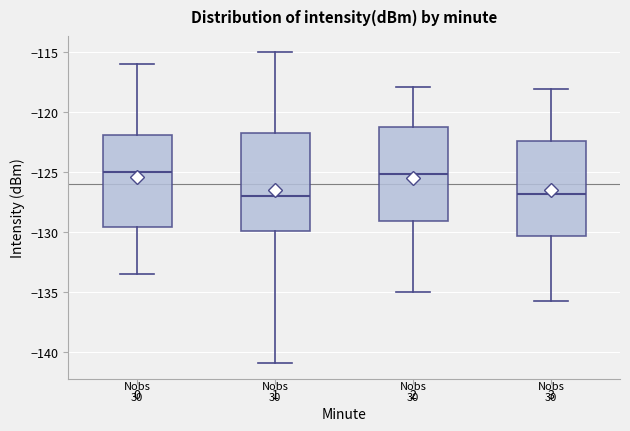

Reading left to right, transcribe this box plot: for each box, give where its median line is, the range the box spans, and where its two whiskers end, as read against the y-axis. The values are not printed on the chart, so give them approximately, as read against the axis.

0: median -125.0, box -129.5 to -122.0, whiskers -133.5 to -116.0
1: median -127.0, box -130.0 to -121.5, whiskers -141.0 to -115.0
2: median -125.0, box -129.0 to -121.5, whiskers -135.0 to -118.0
3: median -127.0, box -130.5 to -122.5, whiskers -136.0 to -118.0